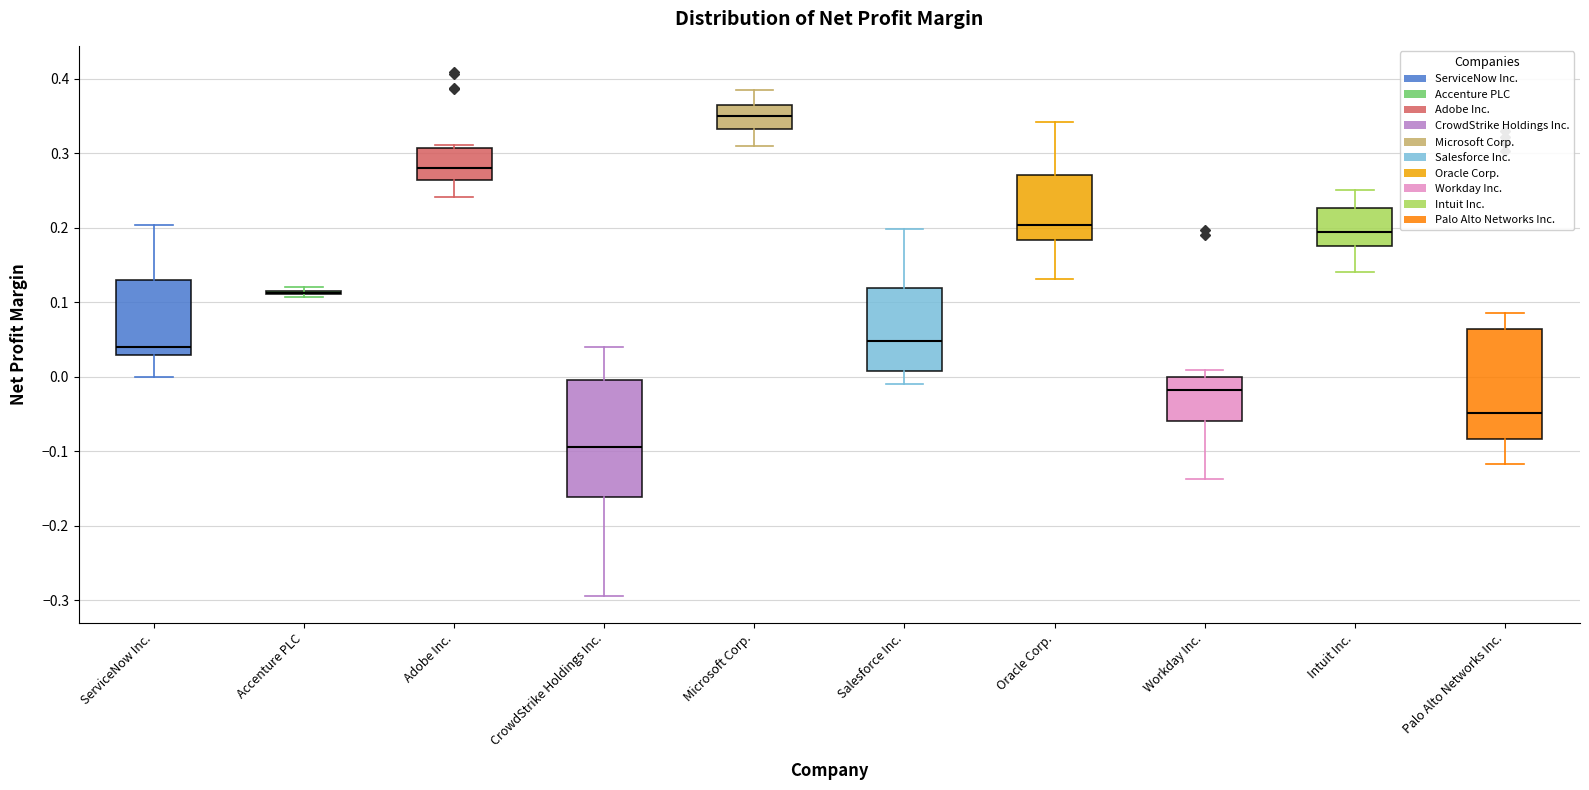

Reading left to right, read every box against the y-axis: the position of its median line, the range the box covers, and the ends of its whiskers. The values are not printed on the chart, so give them approximately, as read against the axis.

ServiceNow Inc.: median 0.04, box 0.03 to 0.13, whiskers 0.00 to 0.20
Accenture PLC: box collapsed to a line at 0.11, whiskers 0.11 to 0.12
Adobe Inc.: median 0.28, box 0.26 to 0.31, whiskers 0.24 to 0.31 (just above the box's upper edge)
CrowdStrike Holdings Inc.: median -0.09, box -0.16 to 0.00, whiskers -0.29 to 0.04
Microsoft Corp.: median 0.35, box 0.33 to 0.36, whiskers 0.31 to 0.39
Salesforce Inc.: median 0.05, box 0.01 to 0.12, whiskers -0.01 to 0.20
Oracle Corp.: median 0.20, box 0.18 to 0.27, whiskers 0.13 to 0.34
Workday Inc.: median -0.02, box -0.06 to 0.00, whiskers -0.14 to 0.01
Intuit Inc.: median 0.19, box 0.18 to 0.23, whiskers 0.14 to 0.25
Palo Alto Networks Inc.: median -0.05, box -0.08 to 0.06, whiskers -0.12 to 0.09